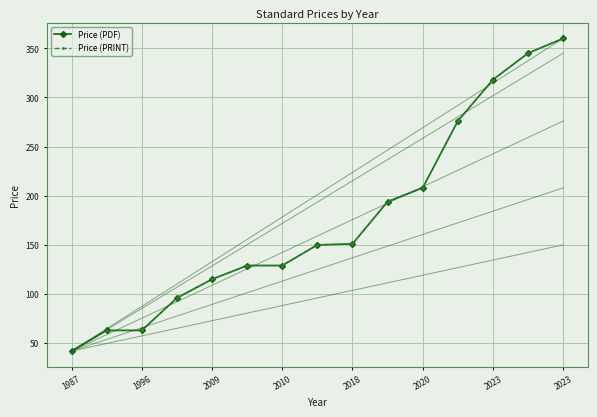

Which series has the largest total across all categories?

Price (PDF)